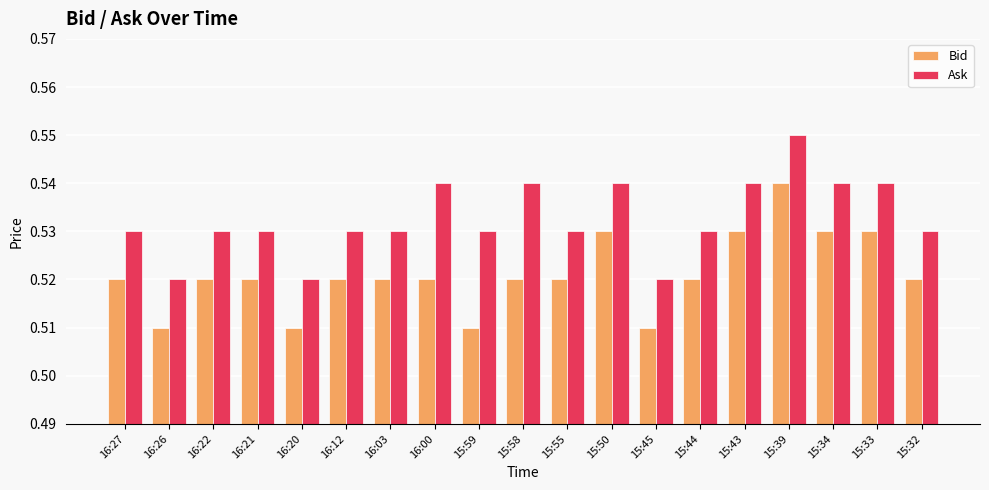

How many bars are there in each group?

2